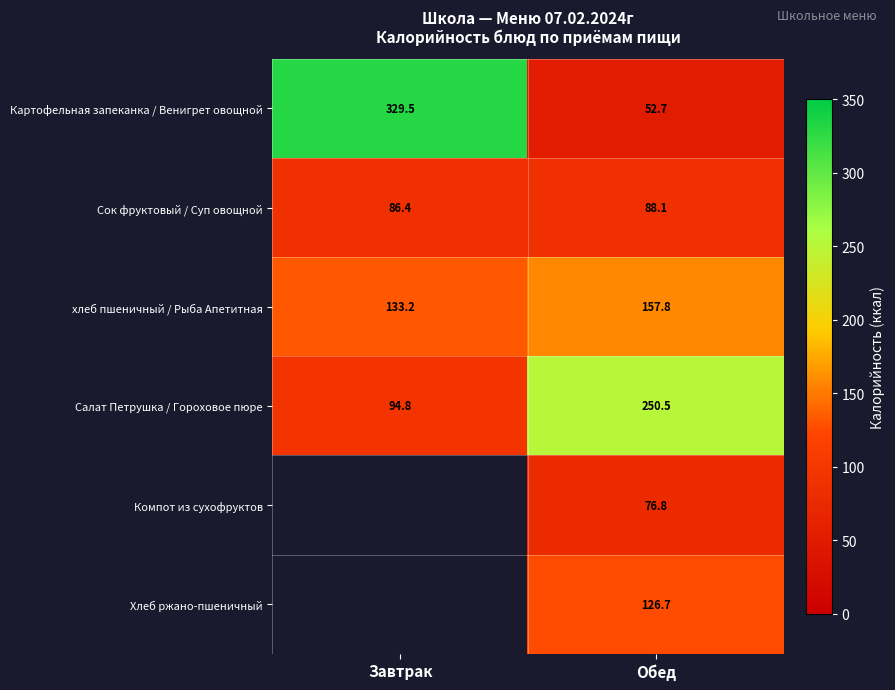

List the labels in order of Сок фруктовый / Суп овощной value, largest first.

Обед, Завтрак